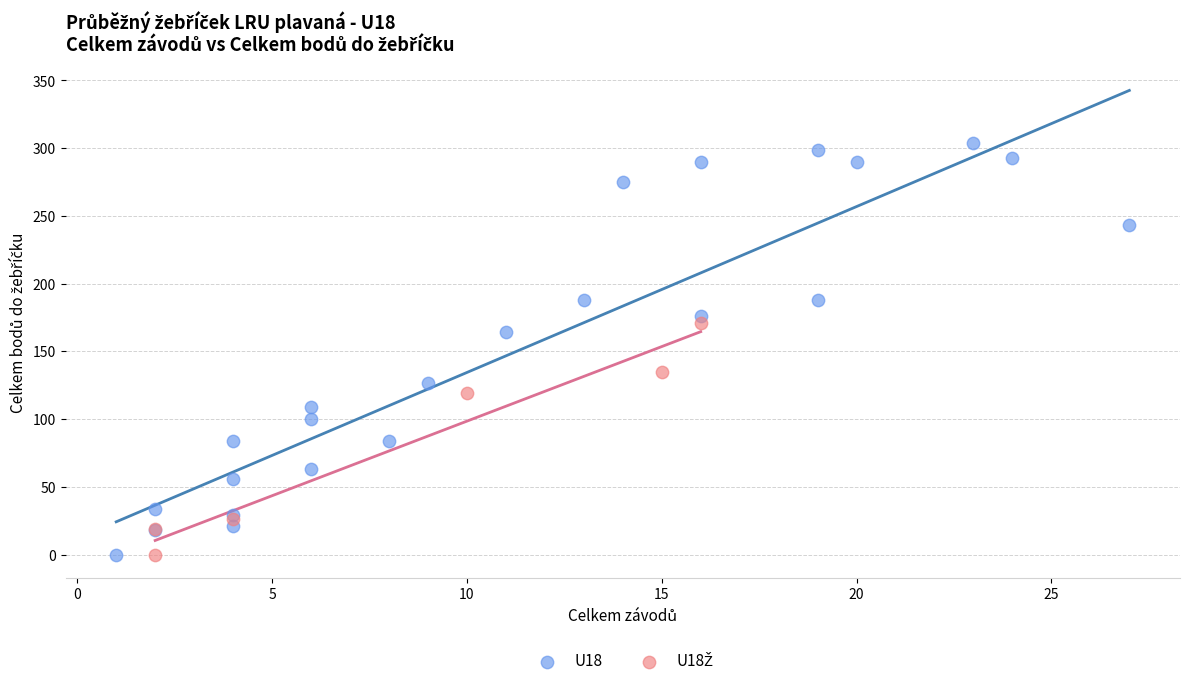

Which series has the largest Y range (max minus min)?

U18